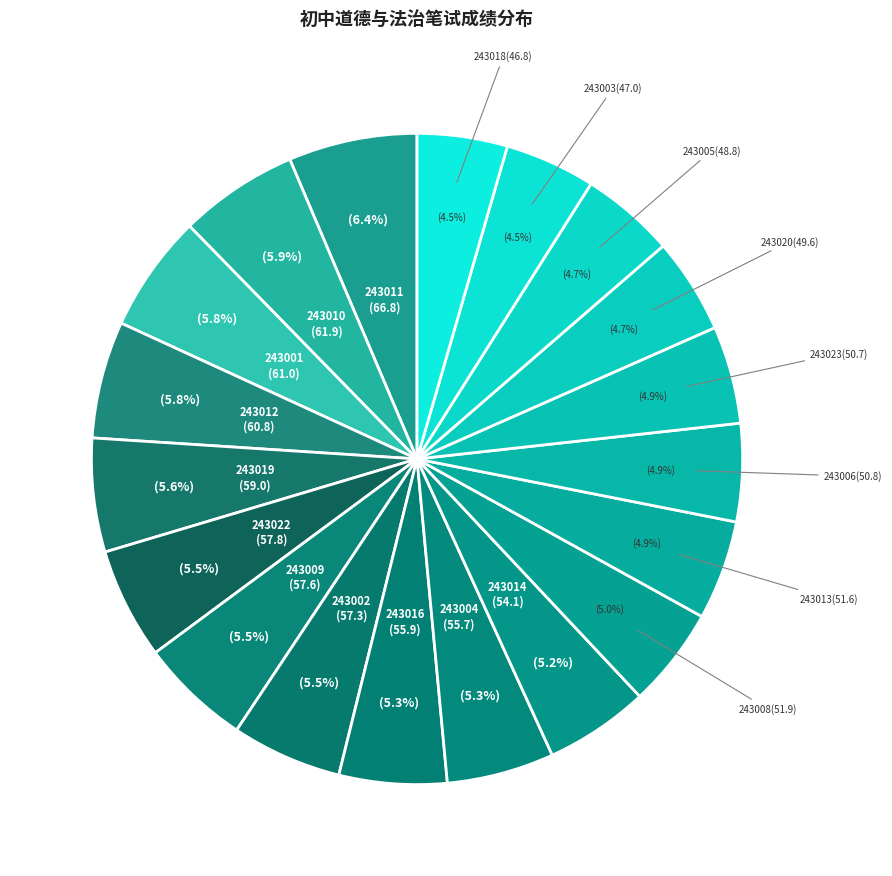

Does any single category account for the majority?

No